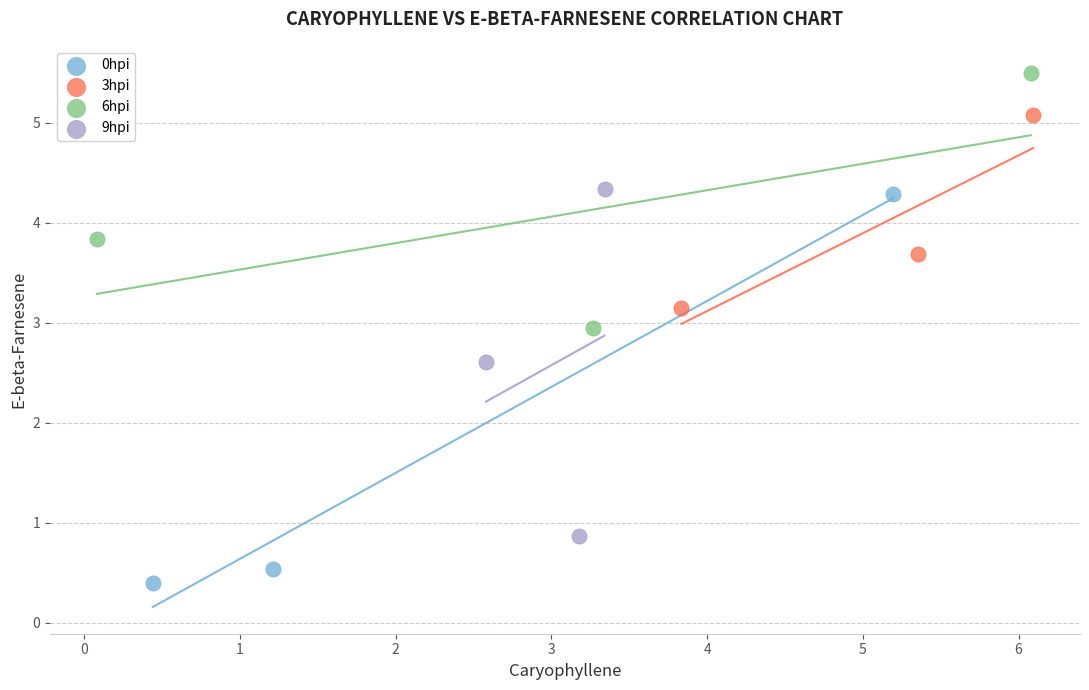

Which series reaches the maximum Y coordinate?

6hpi